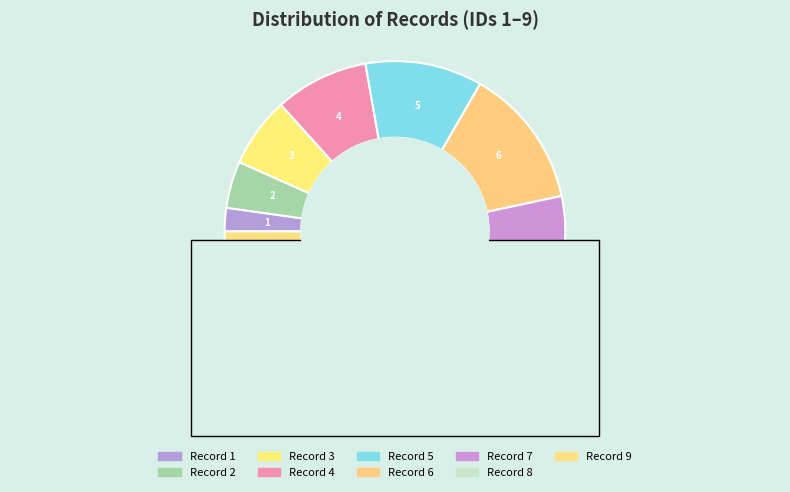

Is there any slice that represents more than half of the pie?

No